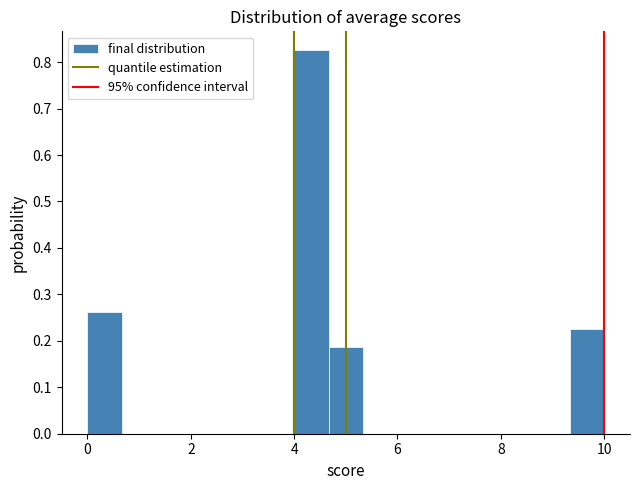

Around what value on the x-axis is the tallest bar? Give the approximate position of its centre, as read against the axis.

4.4